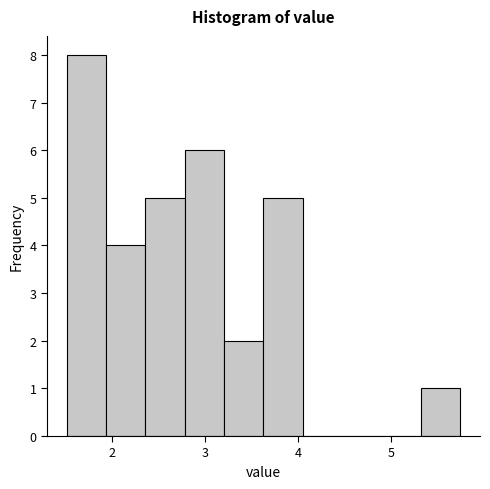

Reading left to right, list every bar in this chart as the range it spans on the x-axis followed by its height. Neither the bar edges nor the heights are printed on the chart, so give them approximately, as read against the axes.

1.5 to 1.9: 8
1.9 to 2.4: 4
2.4 to 2.8: 5
2.8 to 3.2: 6
3.2 to 3.6: 2
3.6 to 4.1: 5
4.1 to 4.5: 0
4.5 to 4.9: 0
4.9 to 5.3: 0
5.3 to 5.8: 1